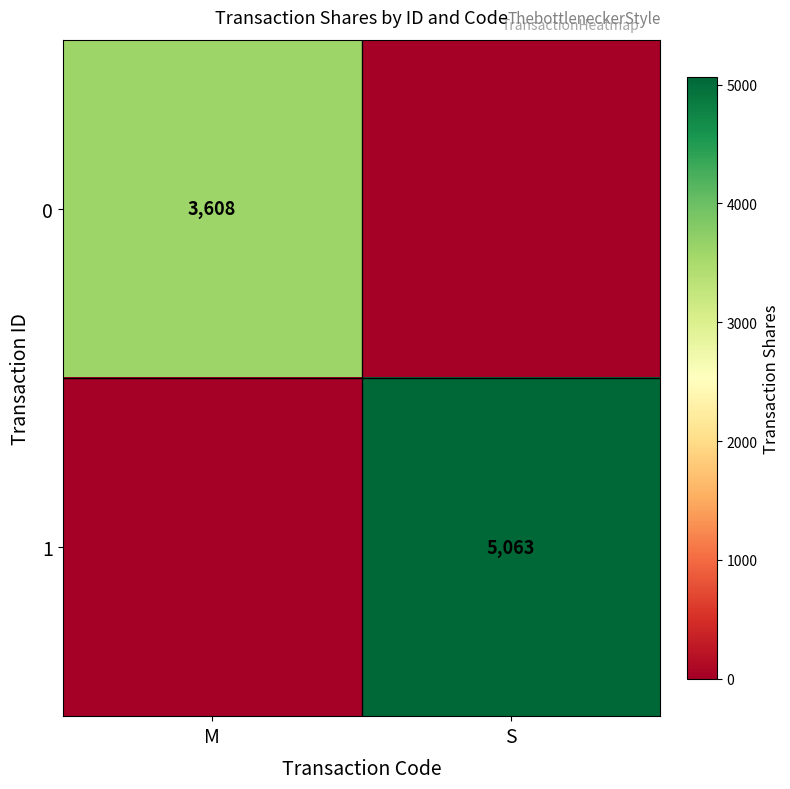

The value of 0 at M is 3608. True or false?

True